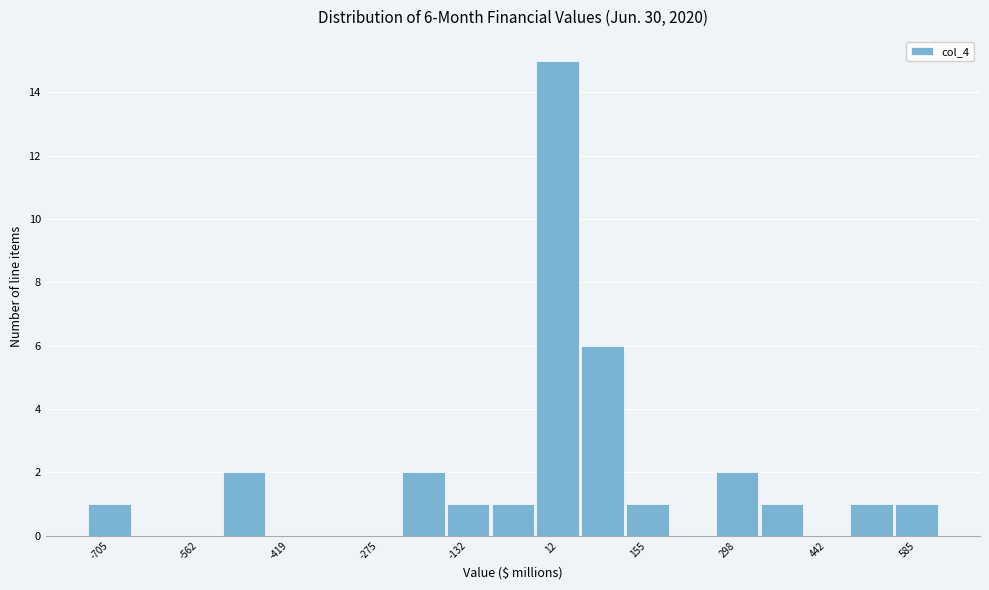

Around what value on the x-axis is the tallest bar? Give the approximate position of its centre, as read against the axis.

20